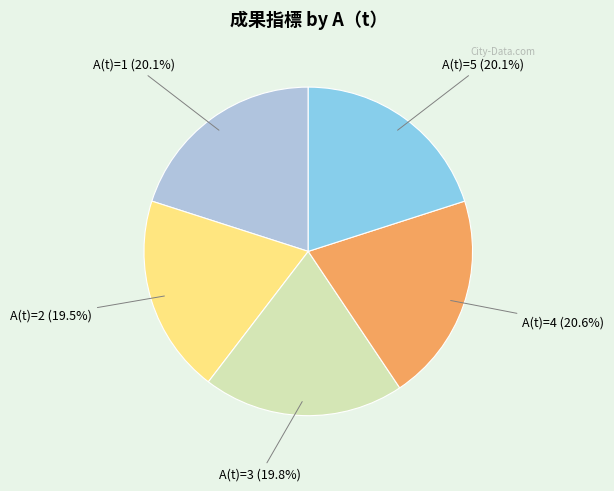

Is there any slice that represents more than half of the pie?

No